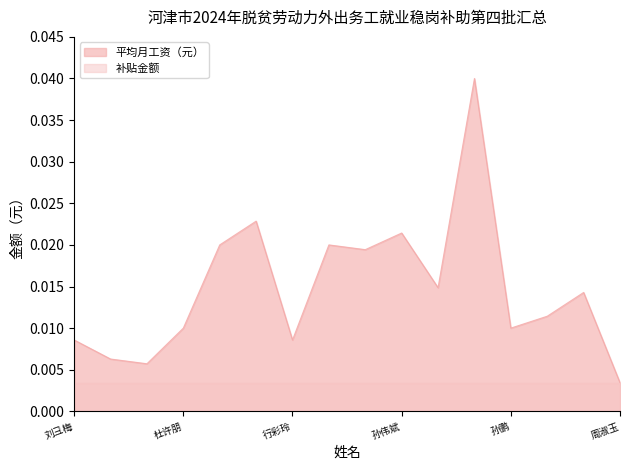

True or false: the data shows 0.0 at 关响斌.

False